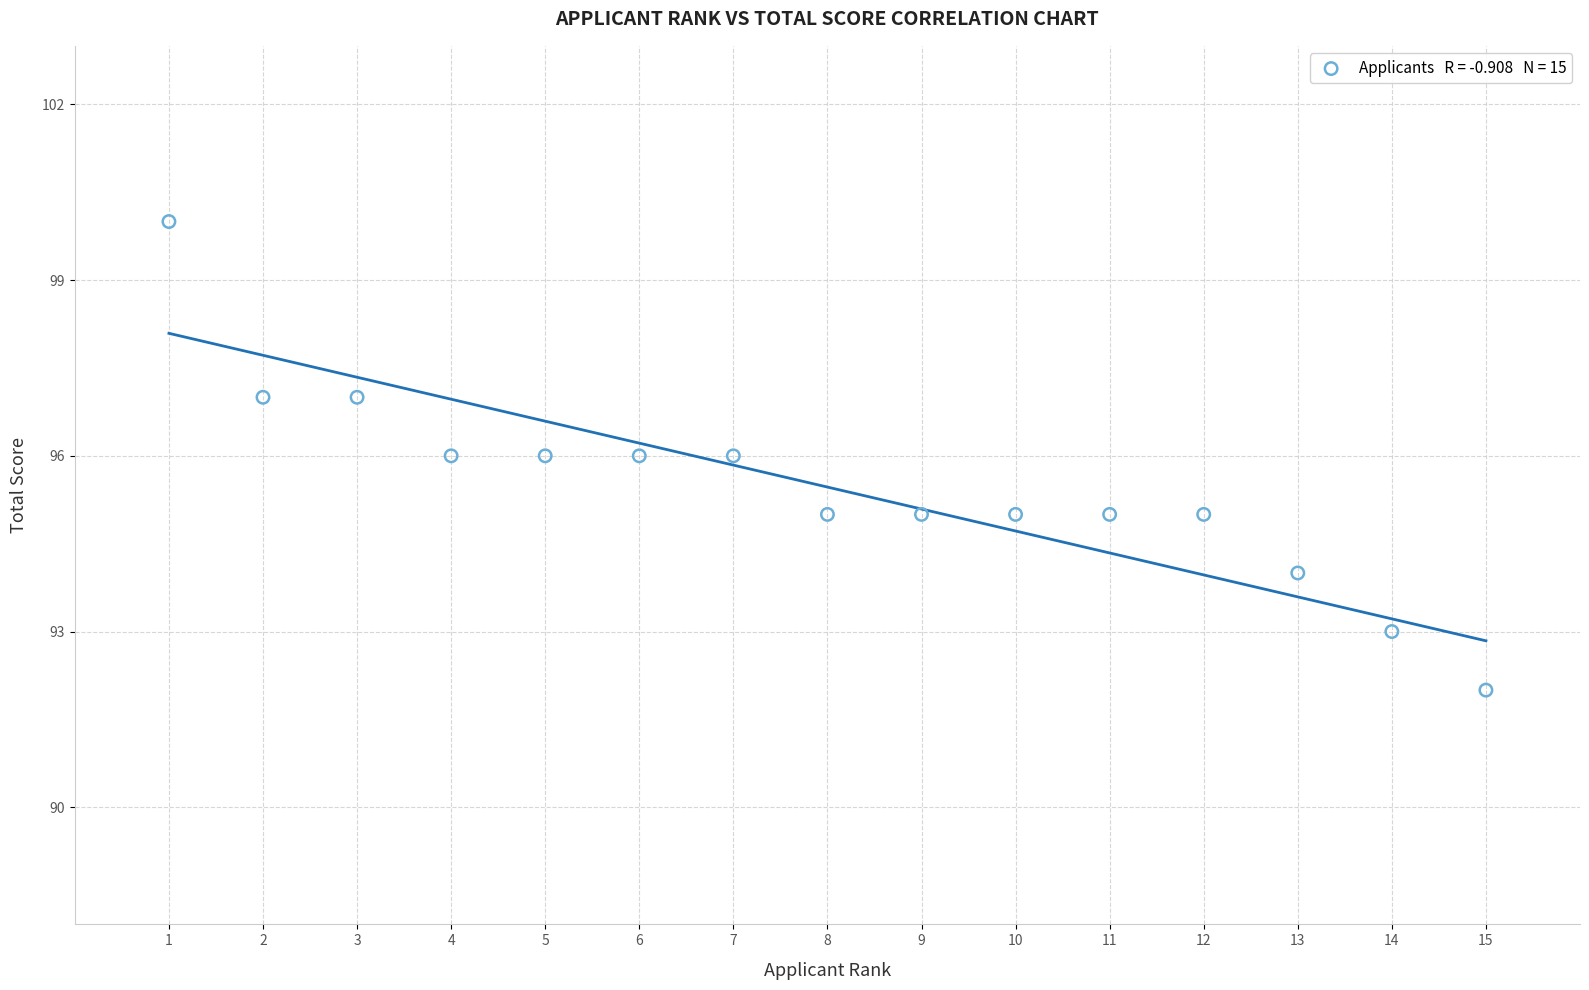

What is the range of X values (max minus min)?

14